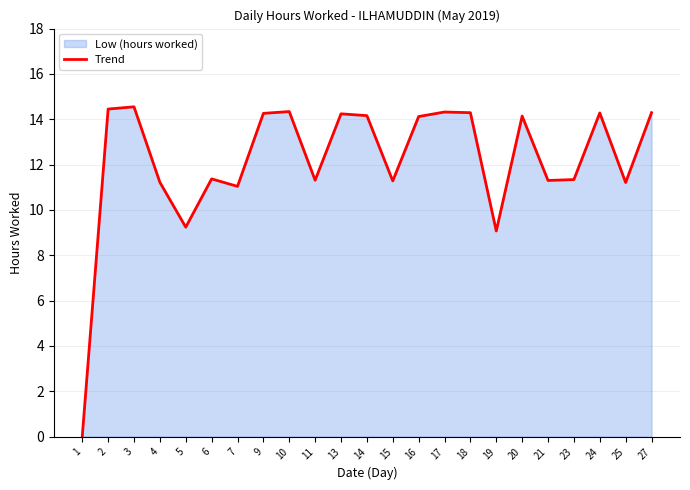

Reading left to right, extract all data points from this chart.

1=0.0	2=14.4	3=14.6	4=11.2	5=9.2	6=11.4	7=11.0	9=14.3	10=14.3	11=11.3	13=14.2	14=14.2	15=11.3	16=14.1	17=14.3	18=14.3	19=9.1	20=14.1	21=11.3	23=11.3	24=14.3	25=11.2	27=14.3